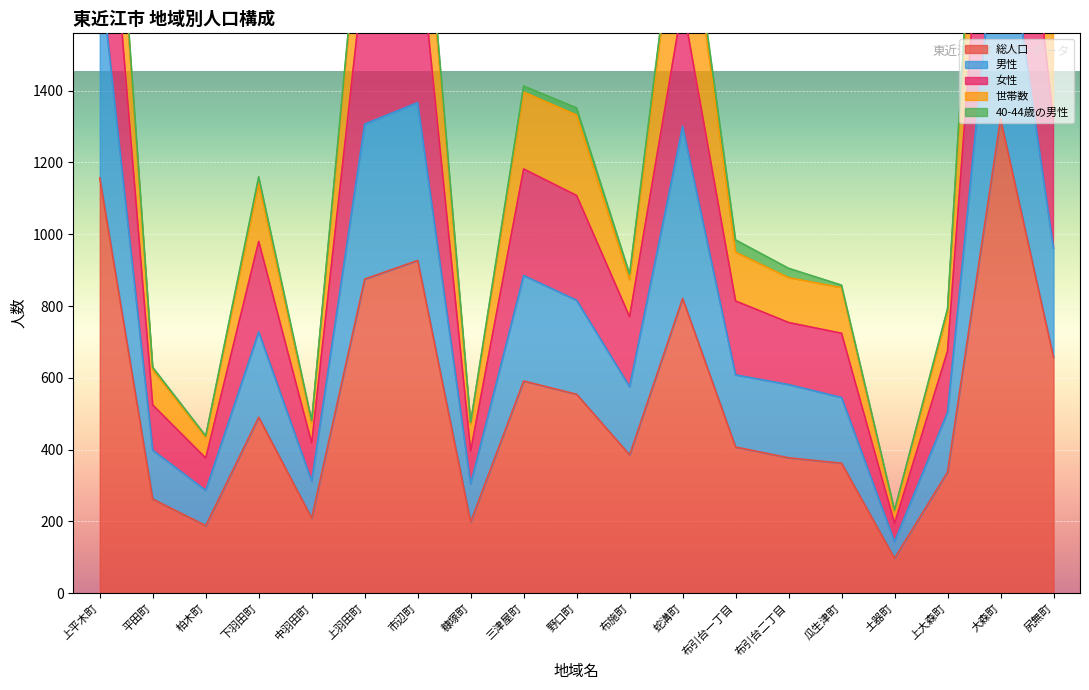

What position from the right is 瓜生津町?

5